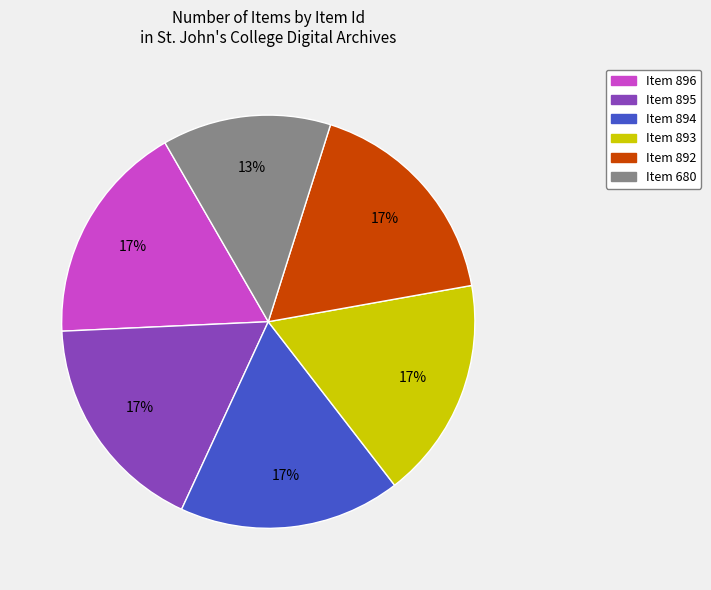

True or false: Item 892 accounts for 30% of the total.

False